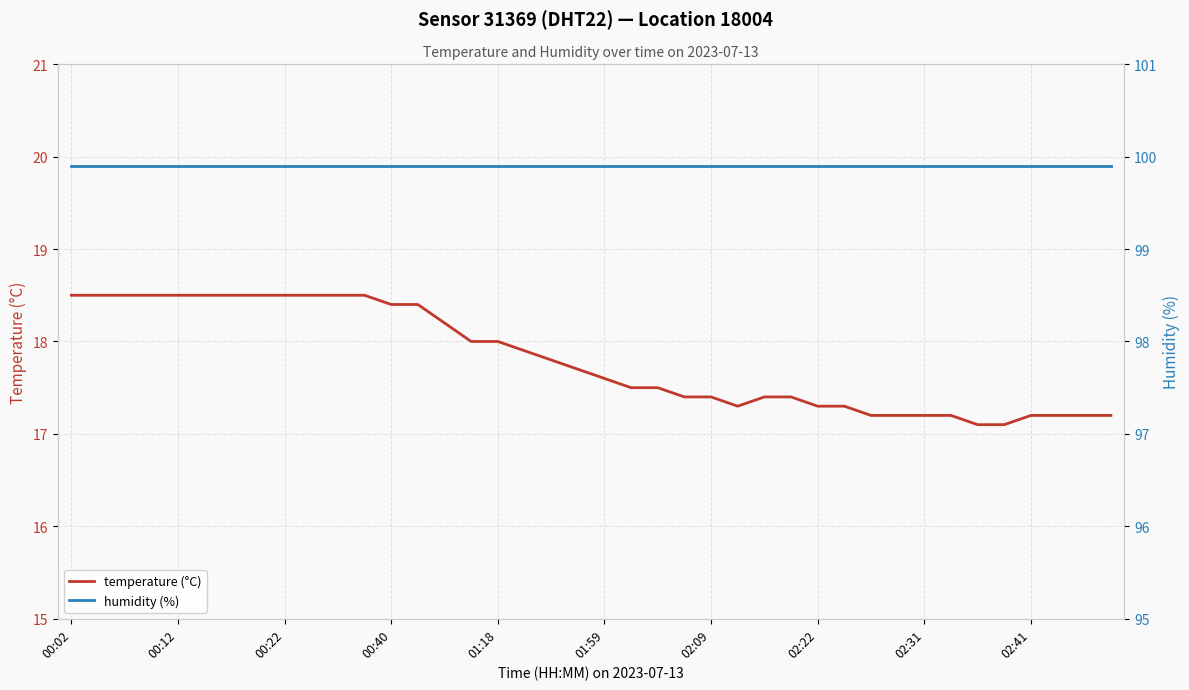

What is the maximum value for temperature (°C)?

18.5